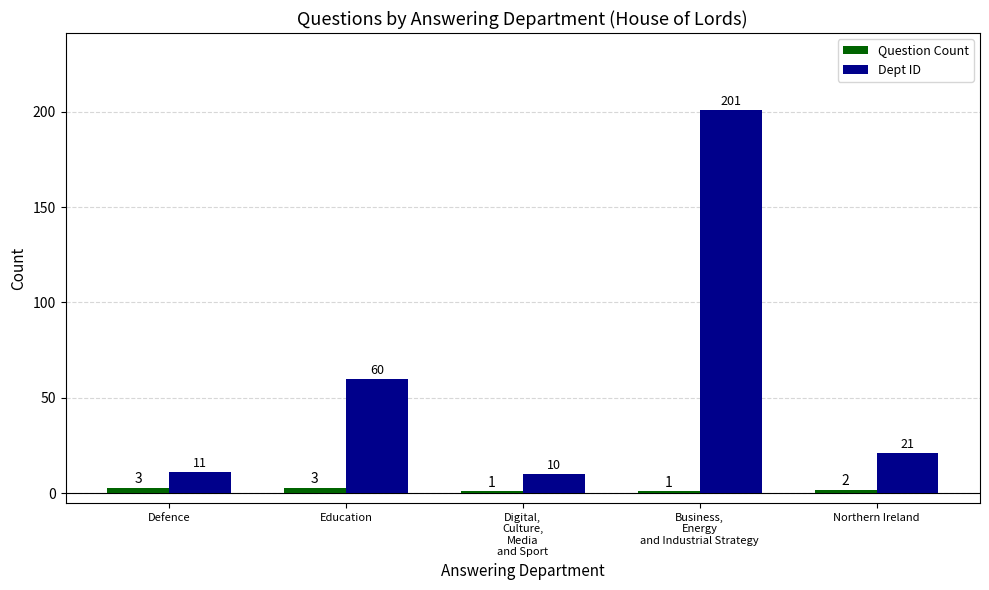

Rank the series at Business,
Energy
and Industrial Strategy from lowest to highest value.

Question Count, Dept ID